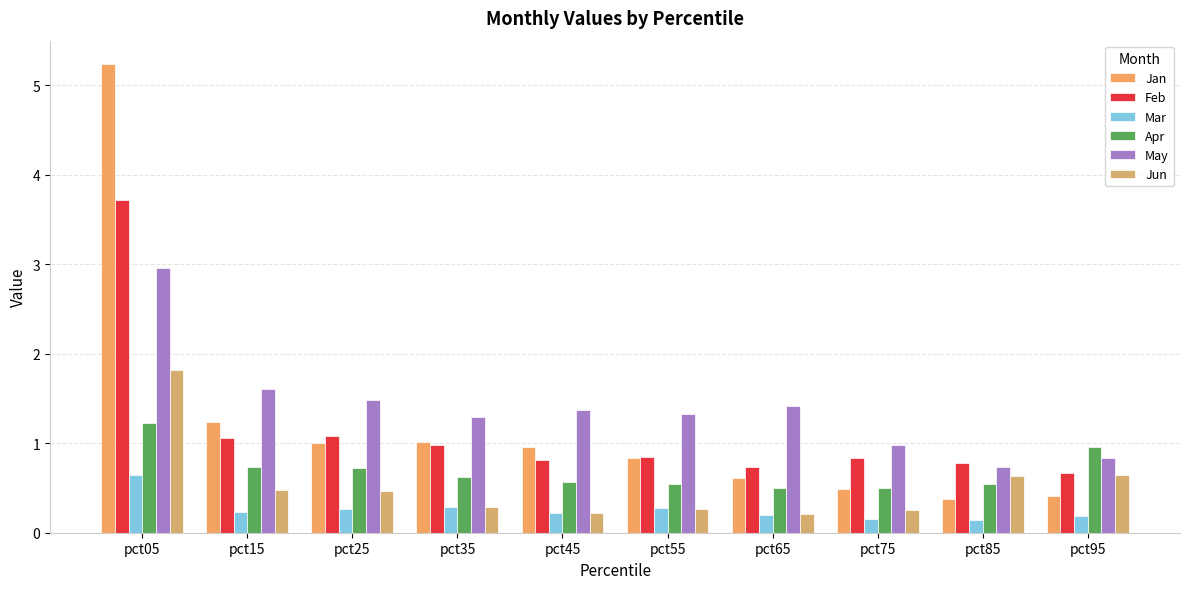

Rank the categories by Apr value from lowest to highest.

pct65, pct75, pct85, pct55, pct45, pct35, pct25, pct15, pct95, pct05